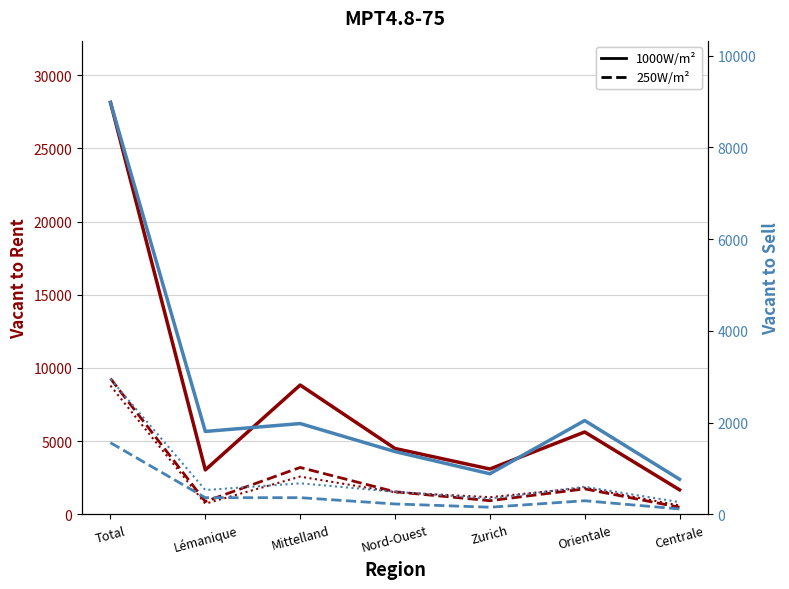

Does the chart have visible grid lines?

Yes